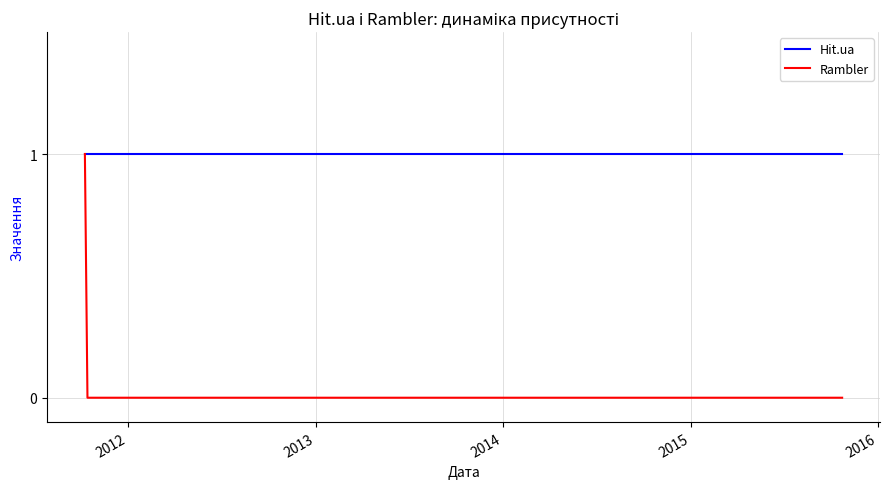

Which series has the largest total across all categories?

Hit.ua